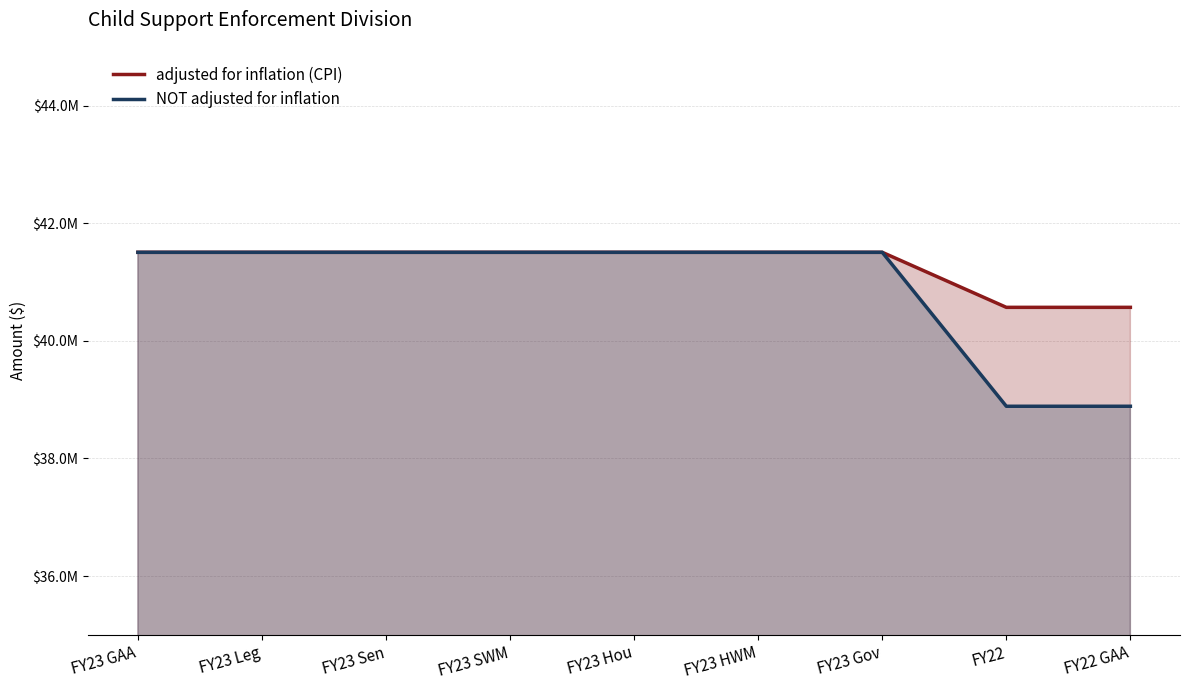

What is the value of the NOT adjusted for inflation point at the 9th from the left?

38887046